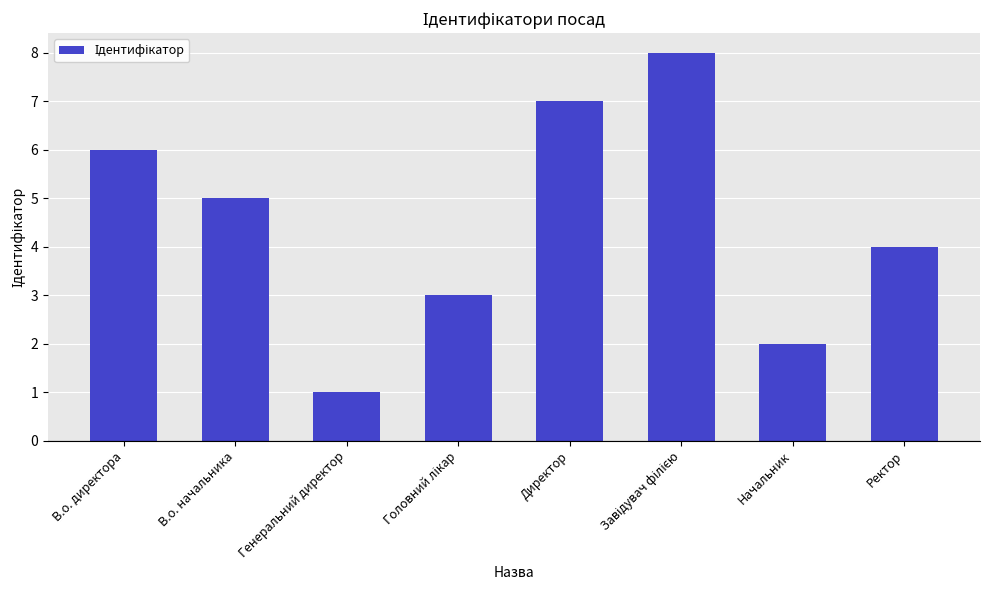

Between В.о. начальника and В.о. директора, which is larger?

В.о. директора